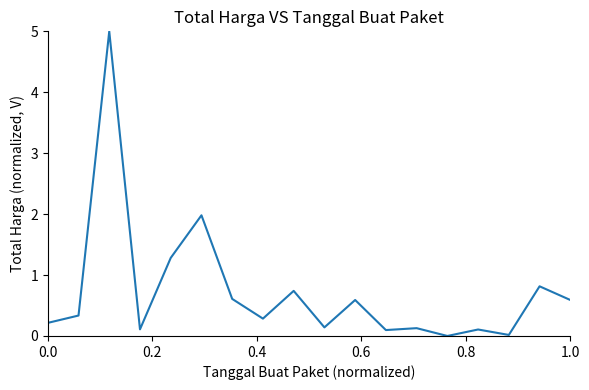

What is the maximum value shown in the chart?

5.0